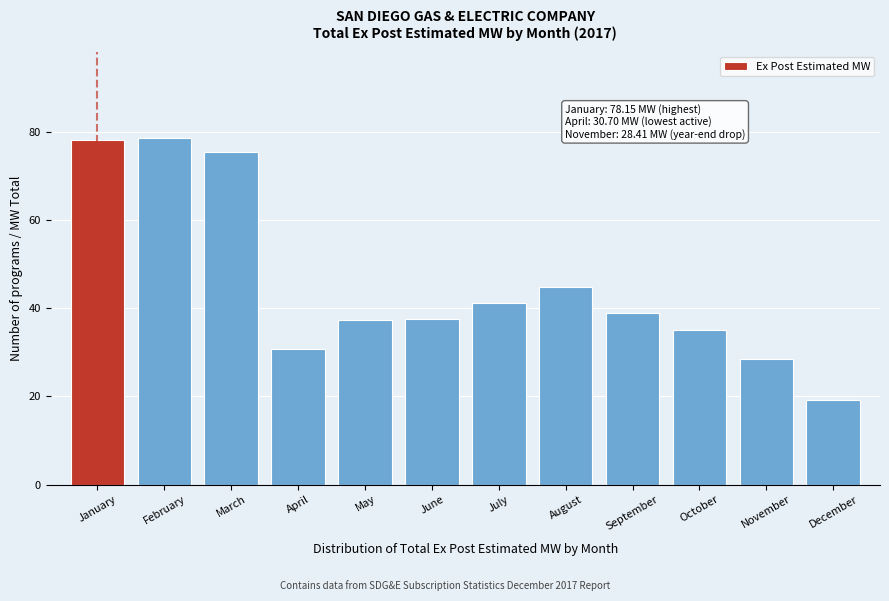

What is the value of the 1st bar from the left?

78.2